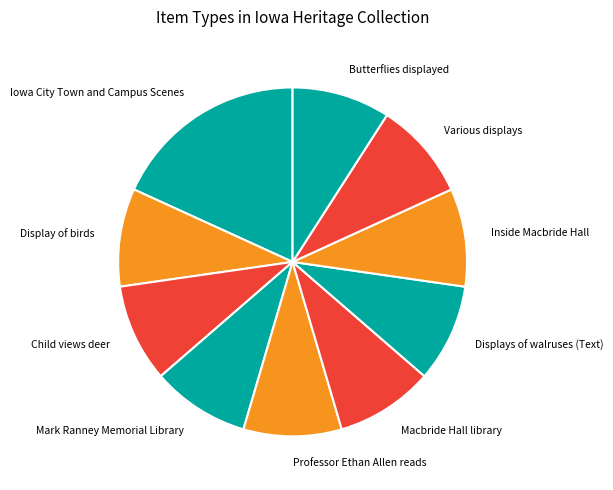

True or false: Professor Ethan Allen reads accounts for 2% of the total.

False